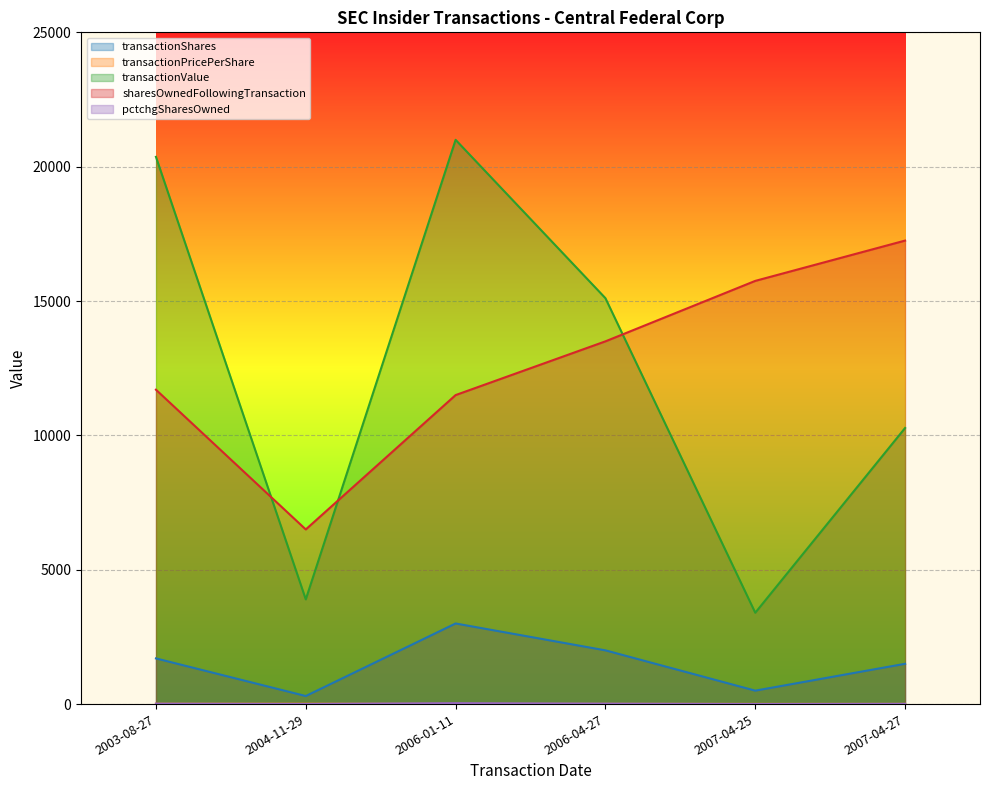

What is the total value across all series at 2003-08-27?

33795.0